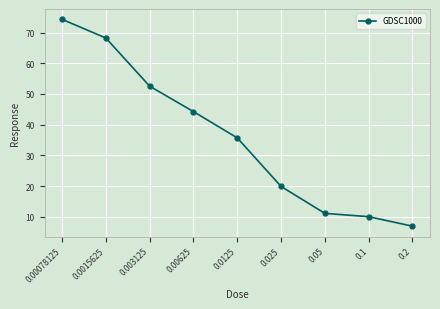

What is the difference between the second highest and second lowest values?

58.2